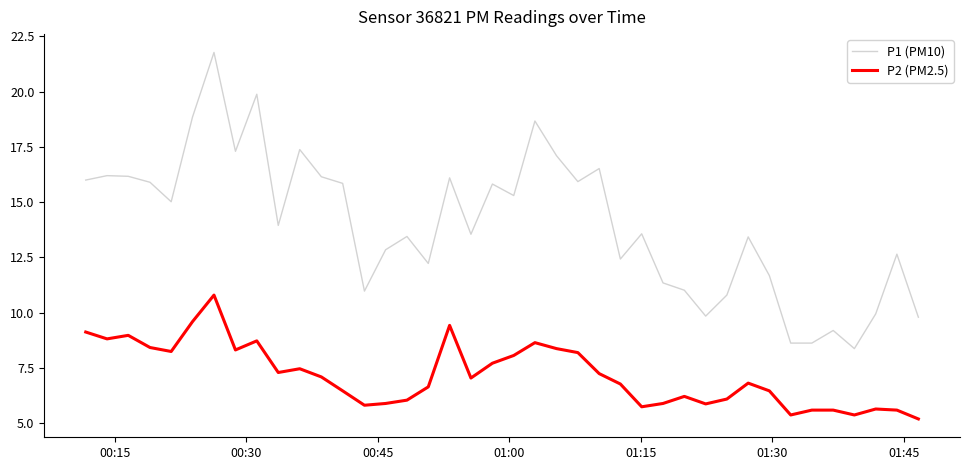

Which series has the largest range (max minus min)?

P1 (PM10)